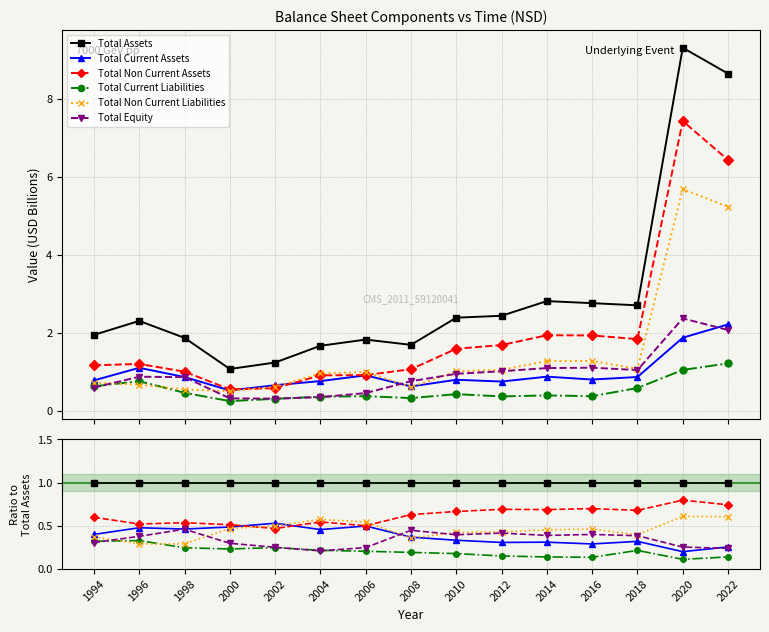

What is the value of the Total Non Current Assets point at the 12th from the left?

0.7